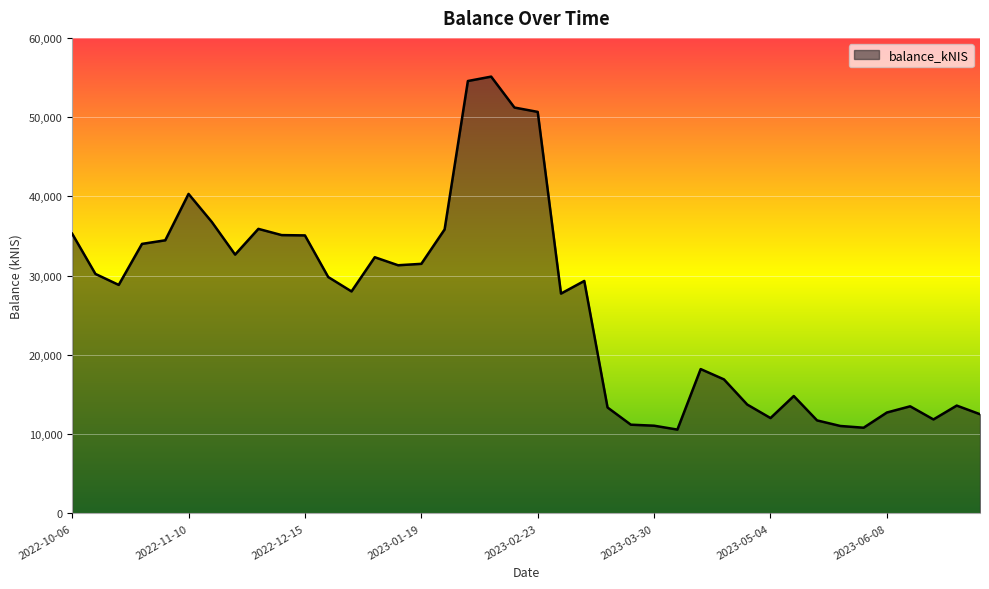

How many lines are shown in the chart?

1